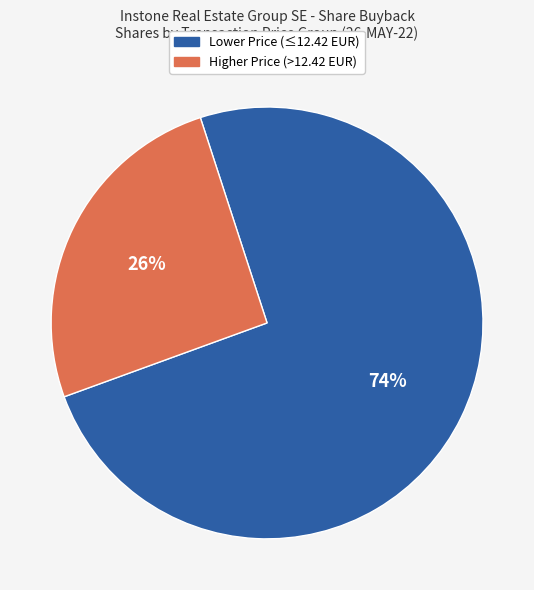

Does any single category account for the majority?

Yes